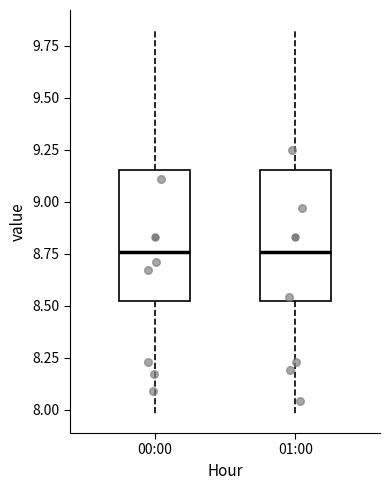

Reading left to right, read every box against the y-axis: the position of its median line, the range the box covers, and the ends of its whiskers. The values are not printed on the chart, so give them approximately, as read against the axis.

00:00: median 8.75, box 8.50 to 9.15, whiskers 8.00 to 9.85
01:00: median 8.75, box 8.50 to 9.15, whiskers 8.00 to 9.85